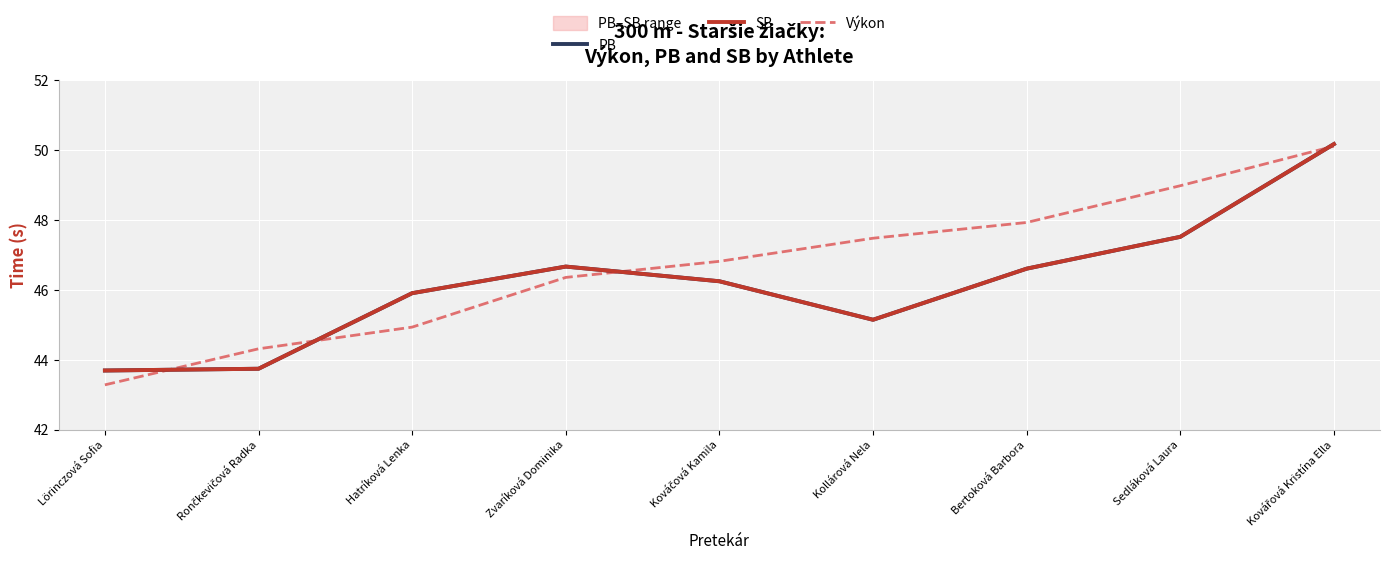

Between Rončkevičová Radka and Bertoková Barbora, which is larger?

Bertoková Barbora